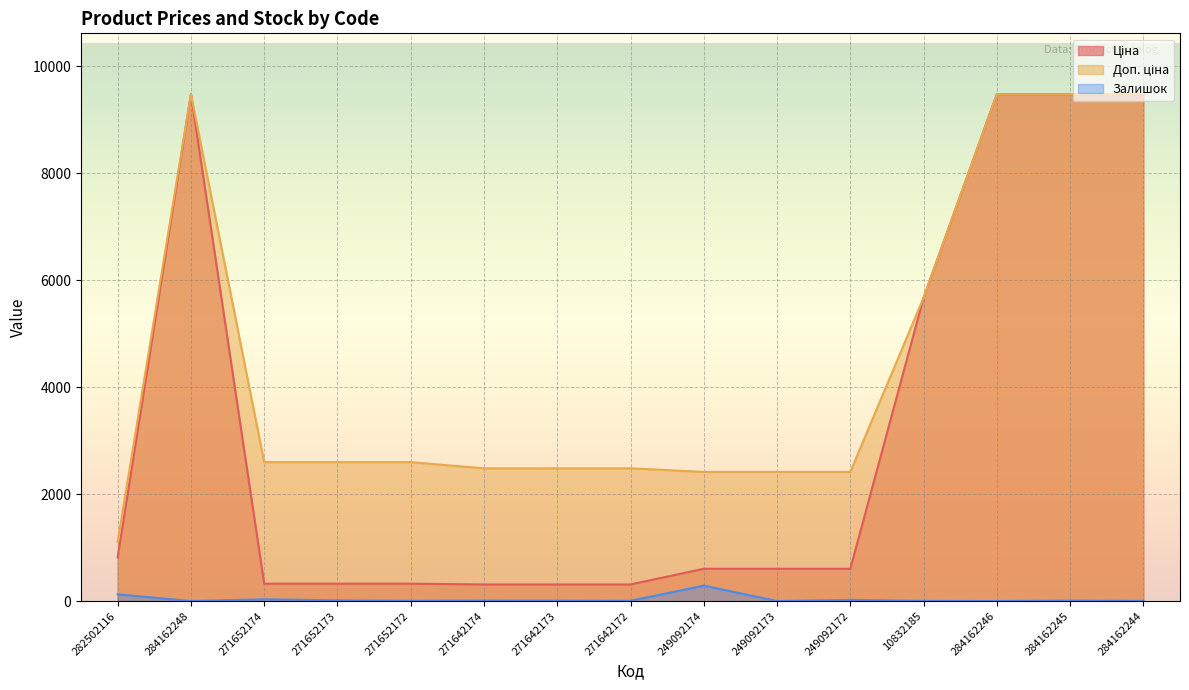

List the series in order of their overall mean, lowest first.

Залишок, Ціна, Доп. ціна